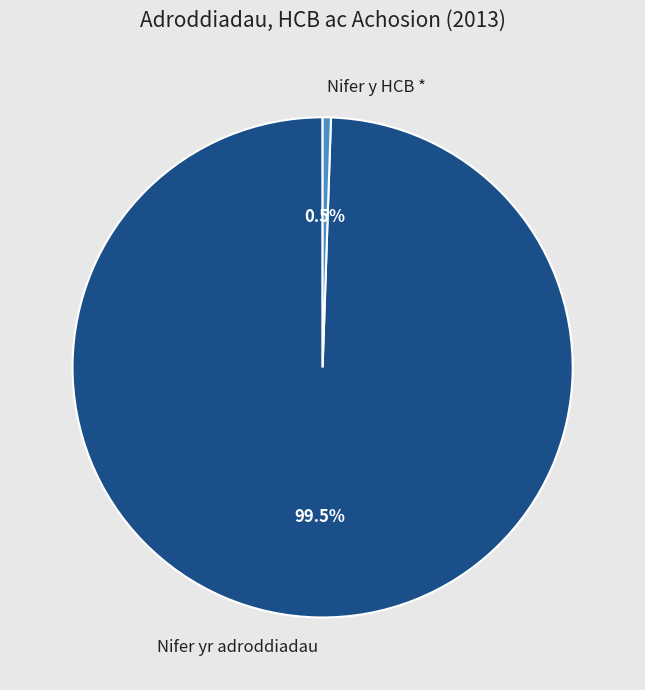

Which slice represents more than half of the pie?

Nifer yr adroddiadau